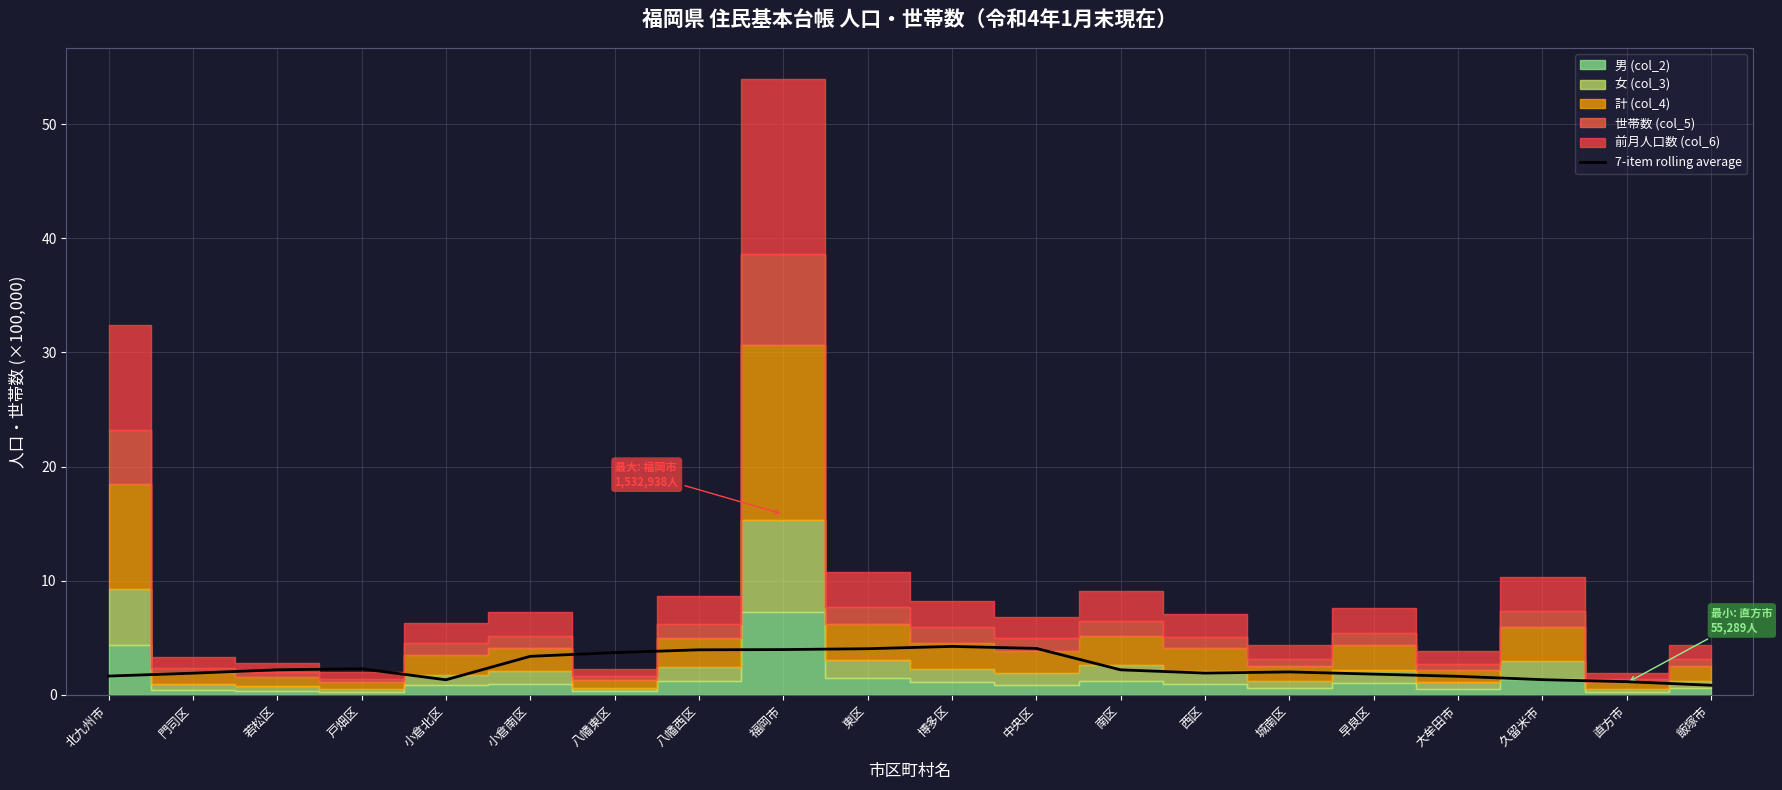

The value at 若松区 is 2.2. True or false?

True